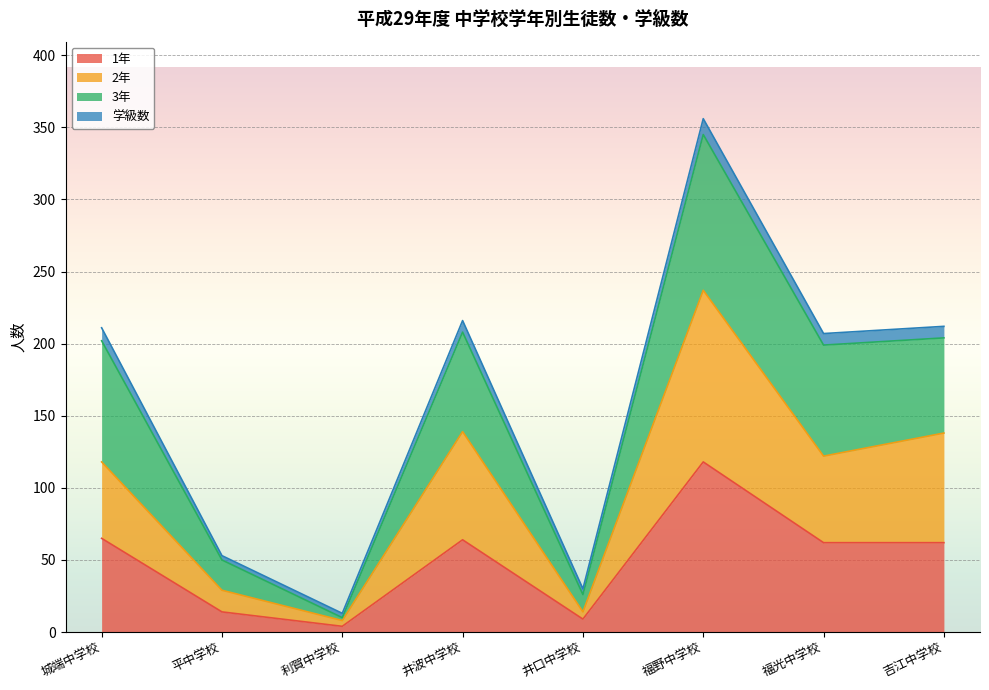

What is the total value across all series at 城端中学校?

211